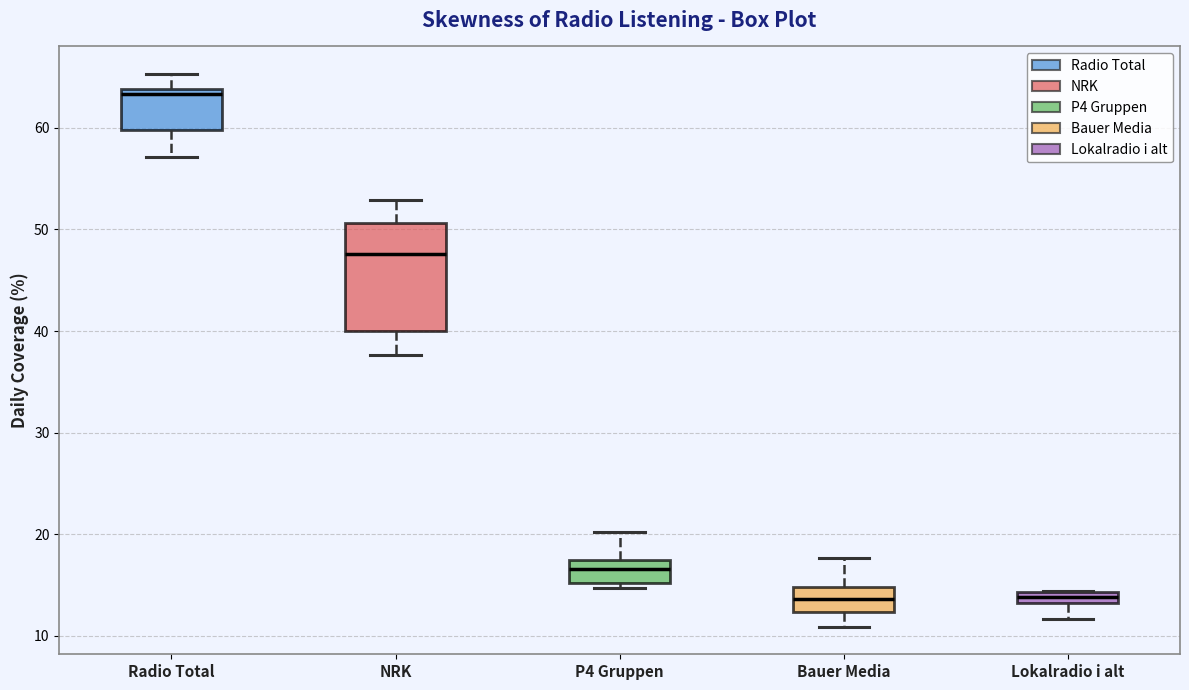

Where does the median line of the box for P4 Gruppen sit on the y-axis? The values are not printed on the chart, so give them approximately, as read against the axis.

17